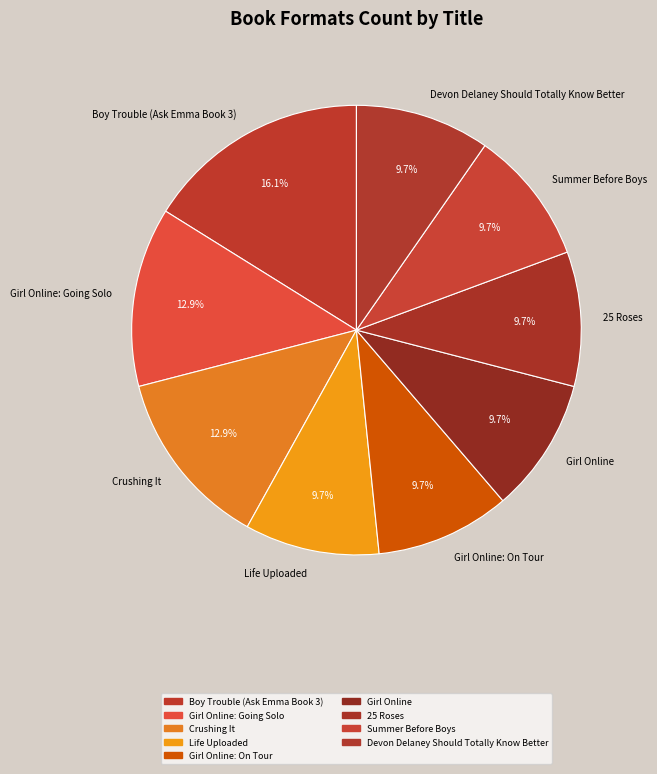

Which category has the biggest portion of the pie?

Boy Trouble (Ask Emma Book 3)